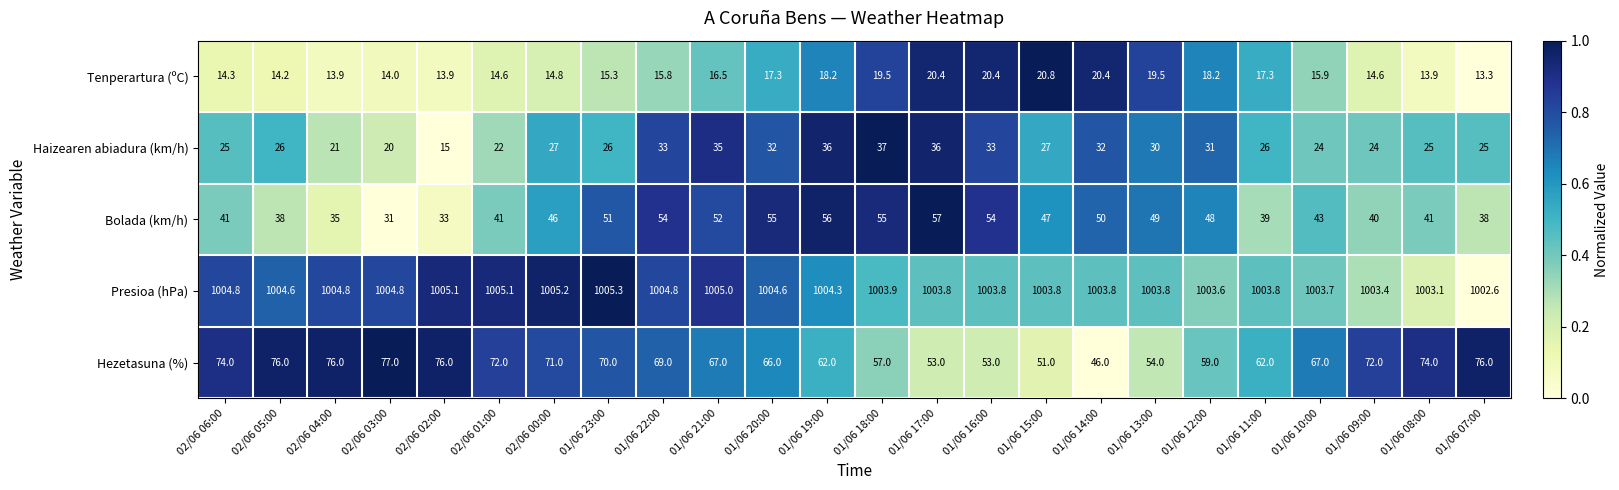

What is the smallest value displayed?

13.3